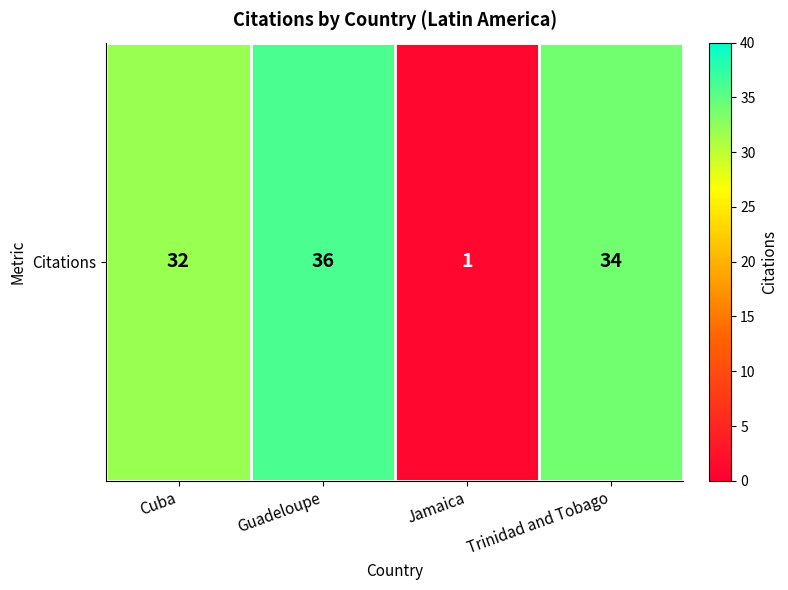

What is the maximum value shown in the chart?

36